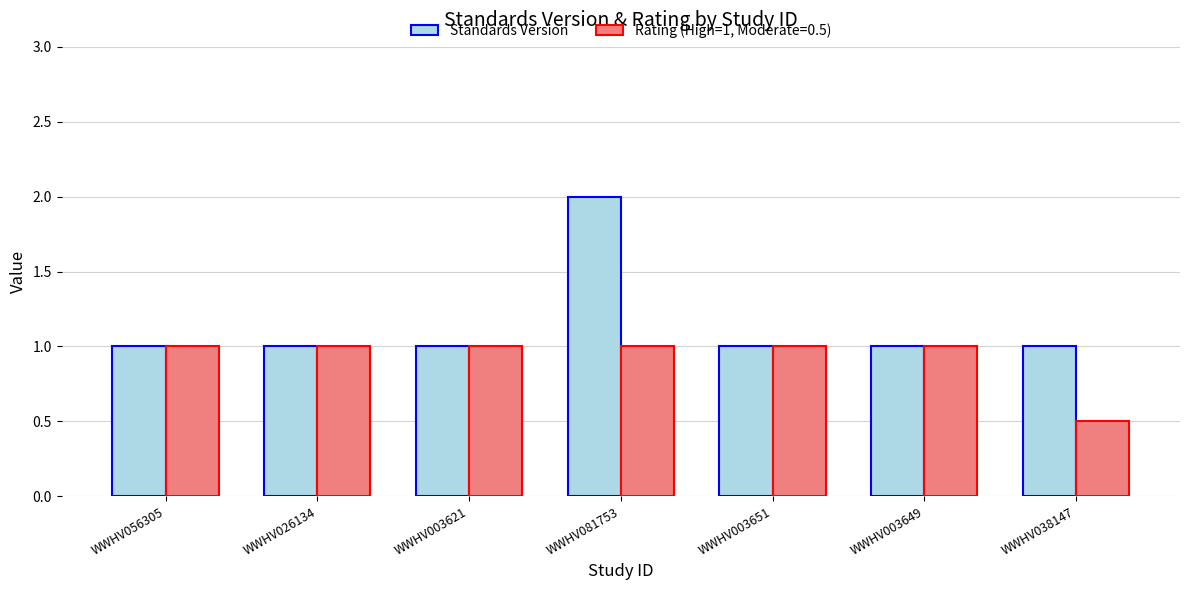

What is the greatest value displayed?

2.0